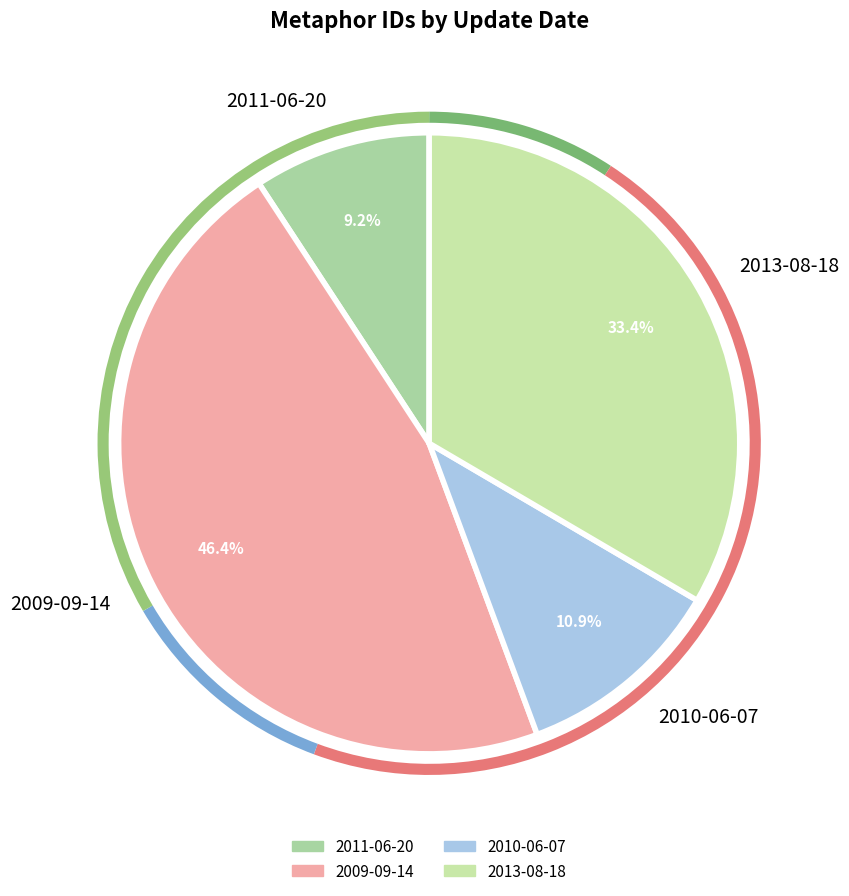

Is it true that 2010-06-07 is 11% of the pie?

True